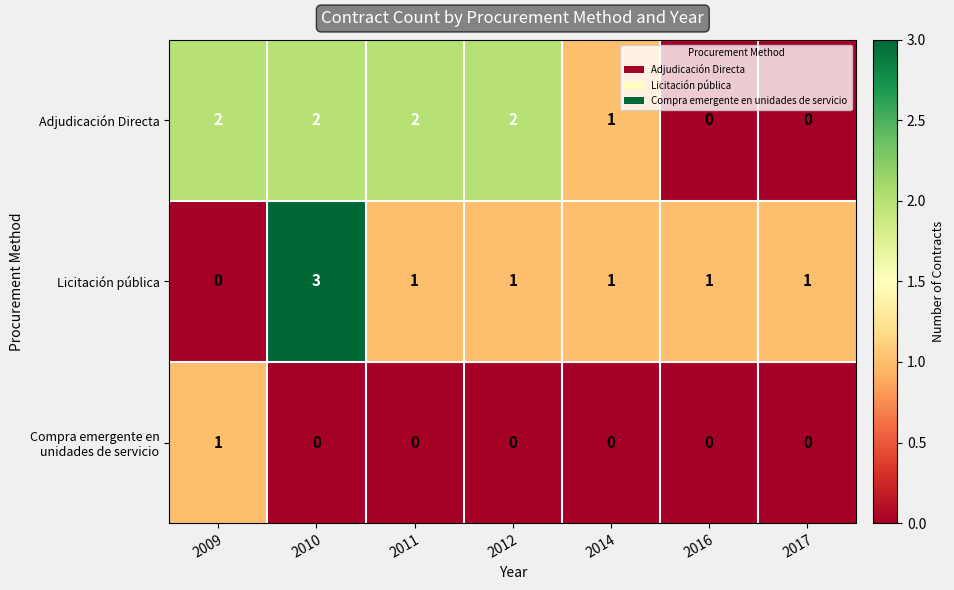

What is the sum of the Adjudicación Directa values at 2012 and 2011?

4